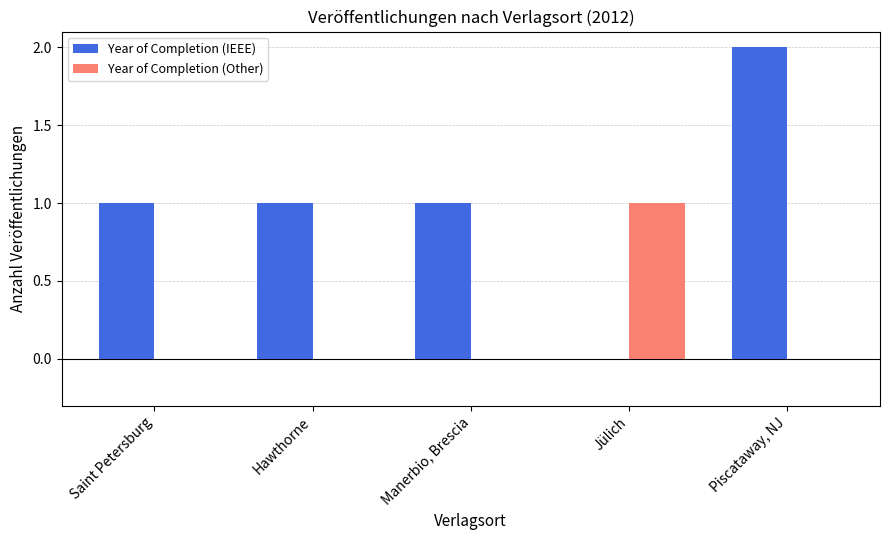

At which category is the sum across all series the highest?

Piscataway, NJ